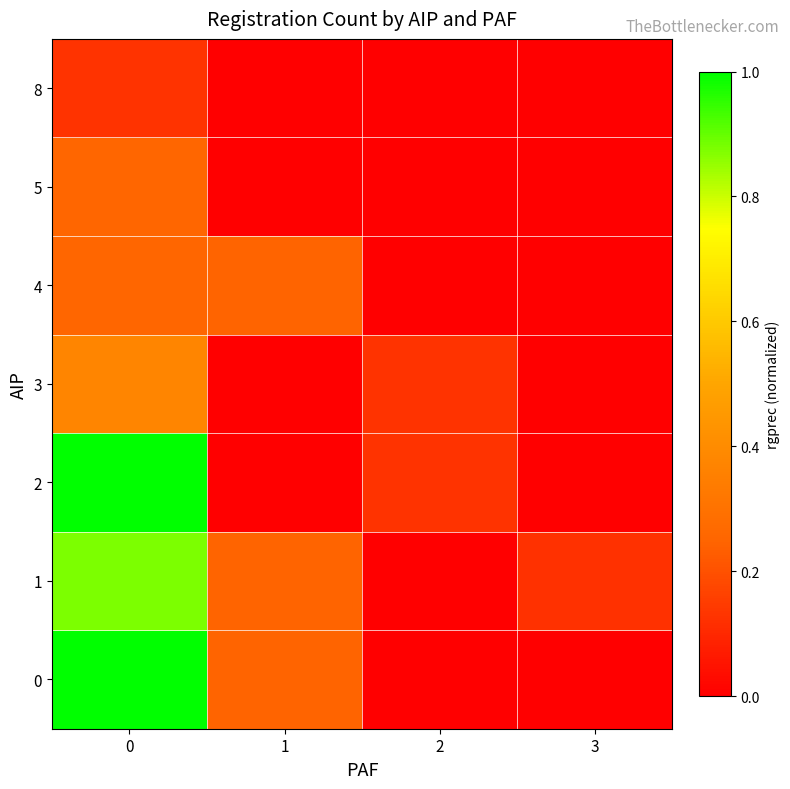

Reading left to right, transcribe all the data shown in this chart.

0: 0=1.0	1=0.2	2=0.0	3=0.0
1: 0=0.9	1=0.2	2=0.0	3=0.1
2: 0=1.0	1=0.0	2=0.1	3=0.0
3: 0=0.4	1=0.0	2=0.1	3=0.0
4: 0=0.3	1=0.2	2=0.0	3=0.0
5: 0=0.3	1=0.0	2=0.0	3=0.0
8: 0=0.1	1=0.0	2=0.0	3=0.0